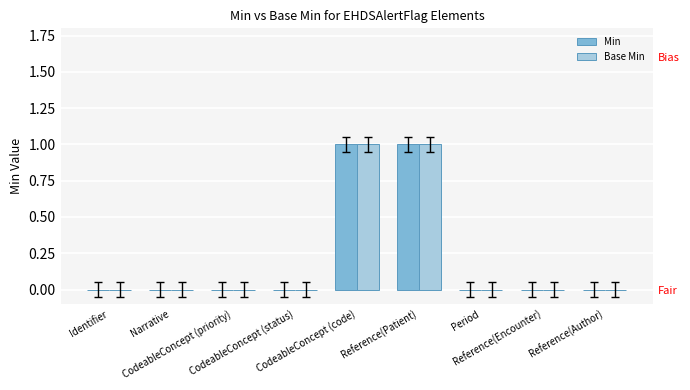

How many values in the Min series exceed 0?

2